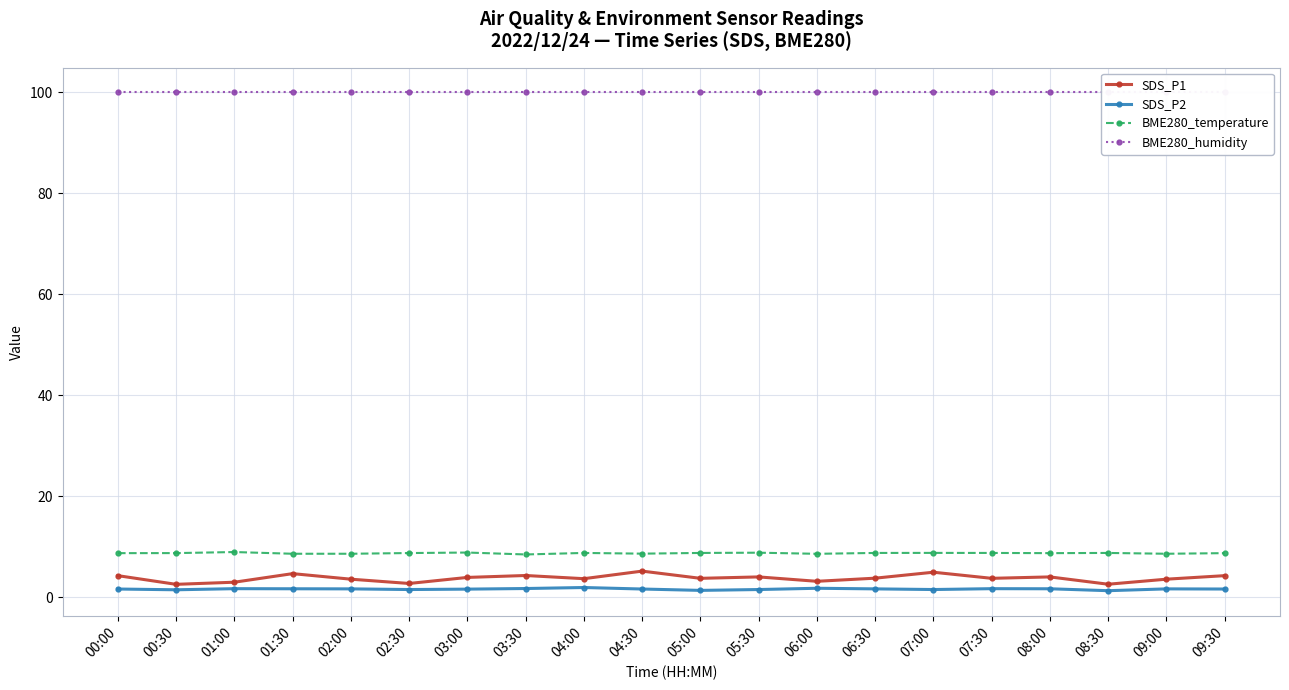

At which category is the sum across all series the highest?

04:30